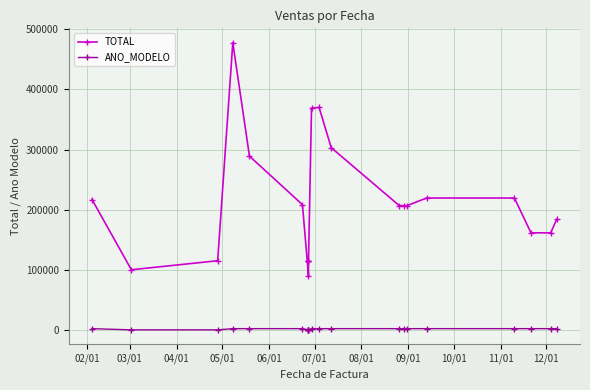

Read the ANO_MODELO value at 05/01.

2017